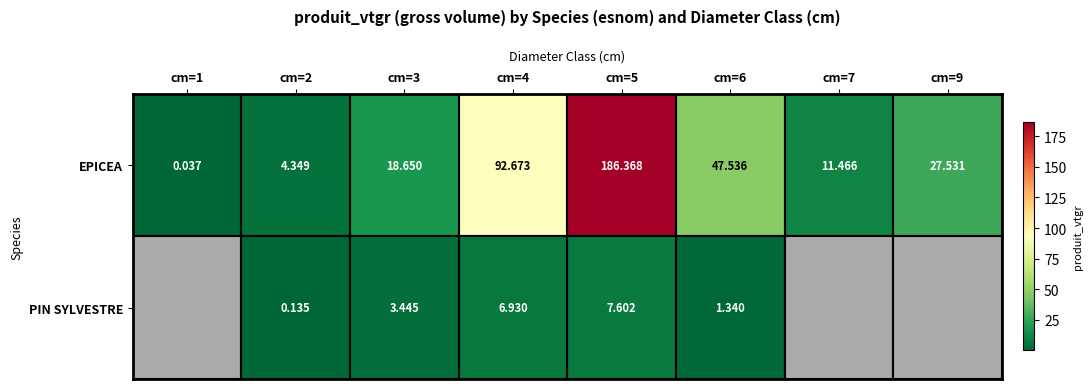

Is the value of PIN SYLVESTRE at cm=6 greater than the value of EPICEA at cm=2?

No